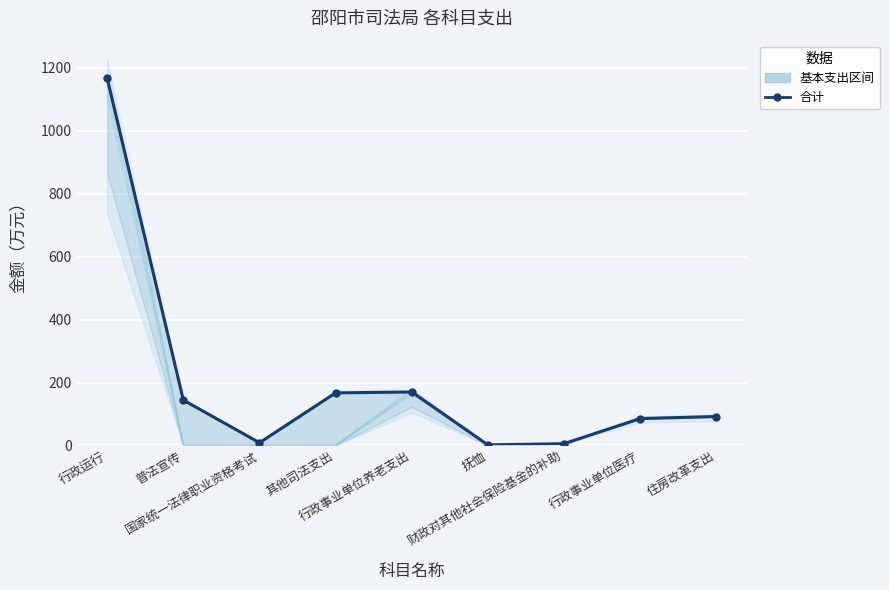

How many interior local peaks (higher than both neighbors) does the data have?

1